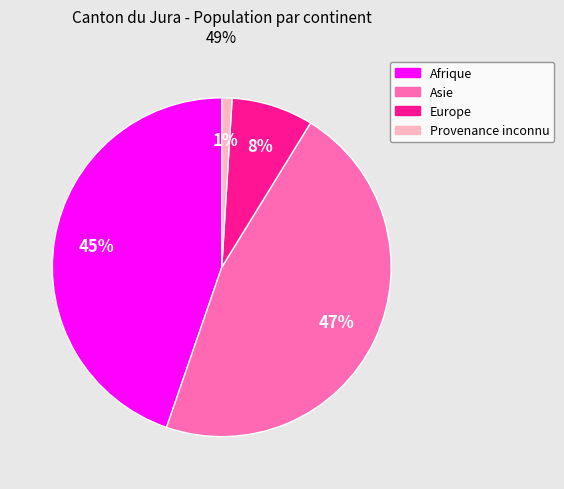

Which category has the biggest portion of the pie?

Asie